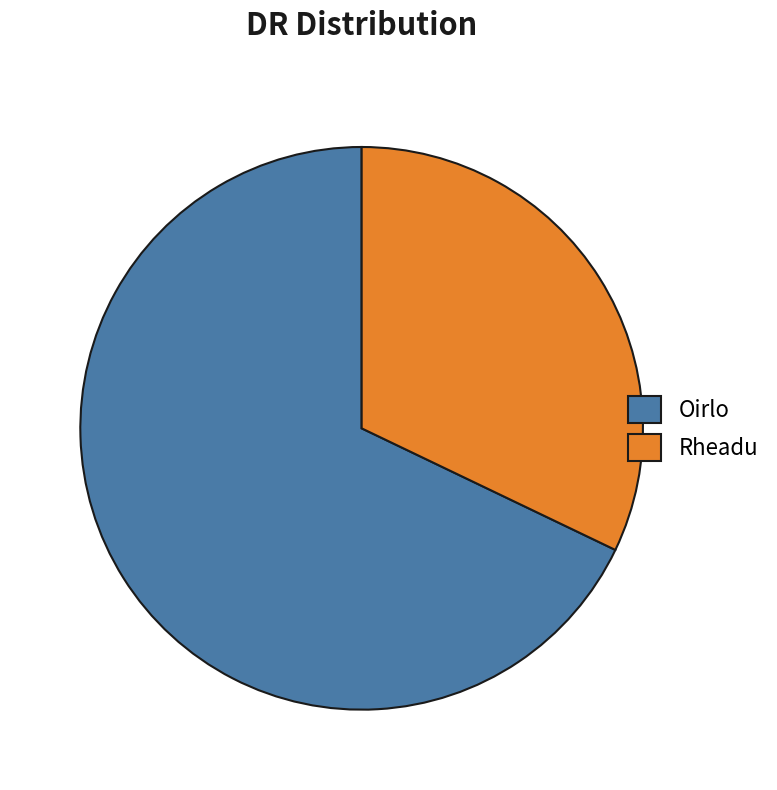

What is the smallest slice in the pie chart?

Rheadu